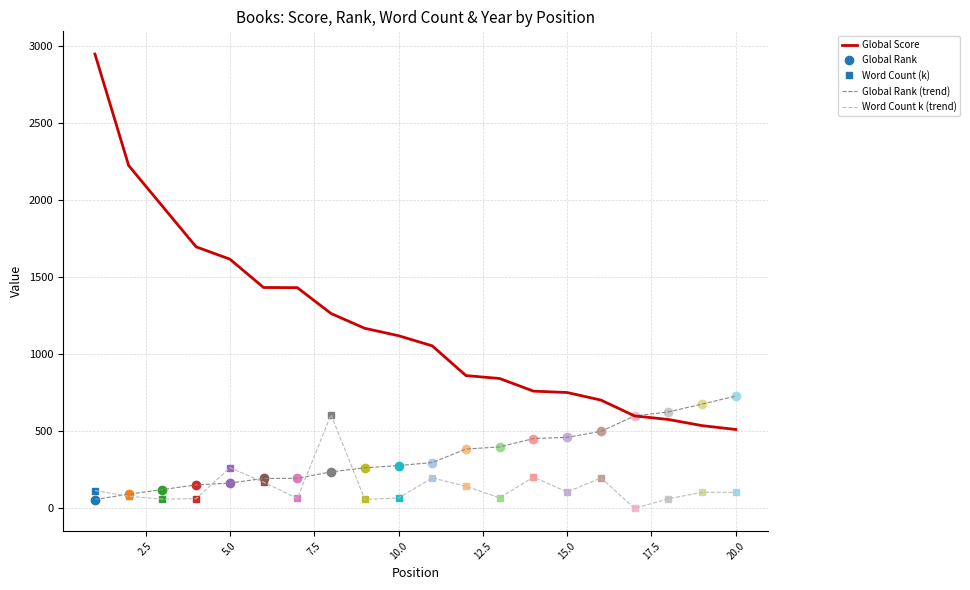

True or false: Global Score and Global Rank (trend) intersect in this chart.

False